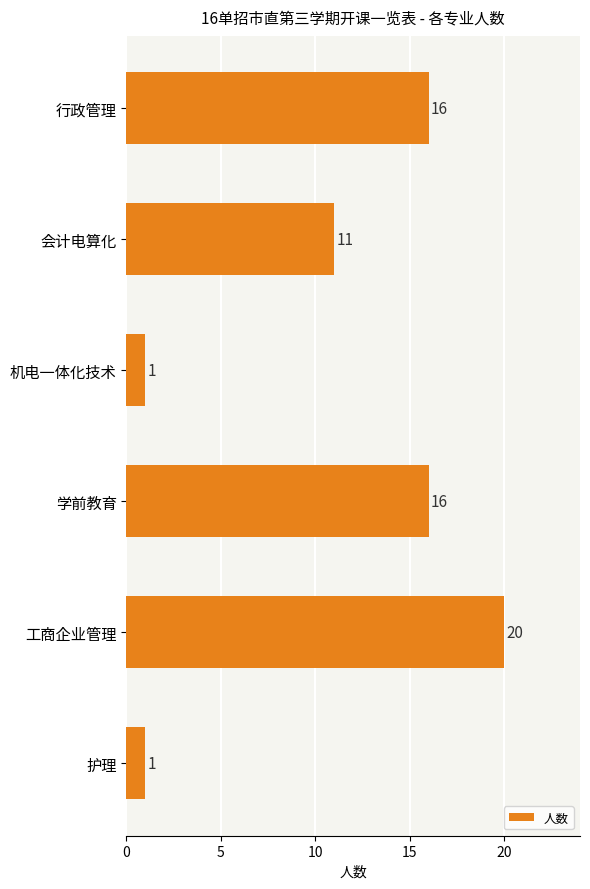

Reading bottom to top, list all the values displayed in this chart.

1	20	16	1	11	16